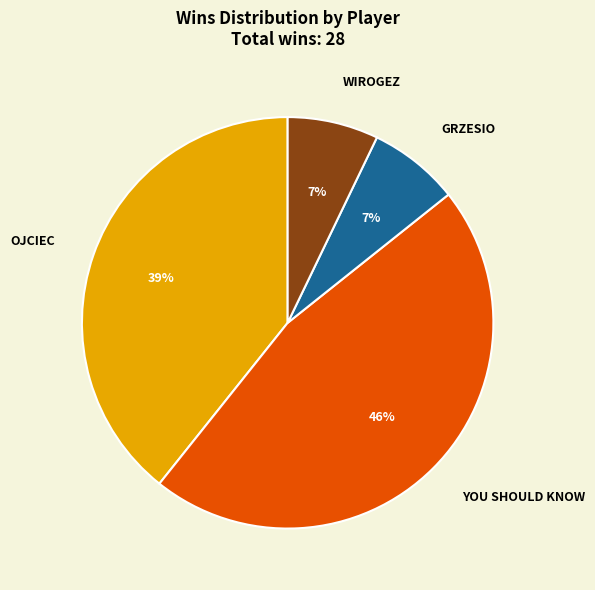

What is the largest slice in the pie chart?

YOU SHOULD KNOW